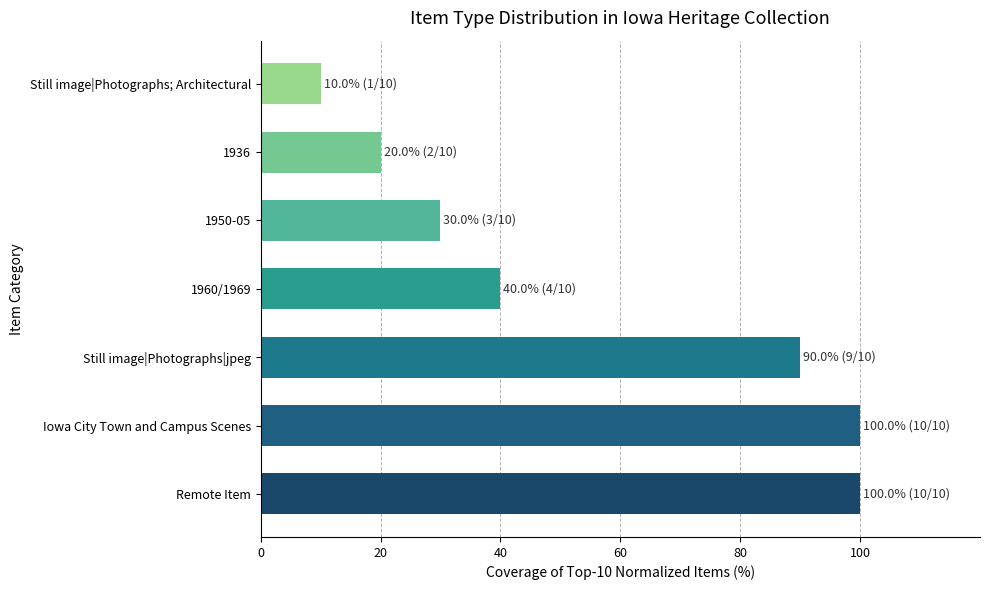

How many data points are less than 40?

3